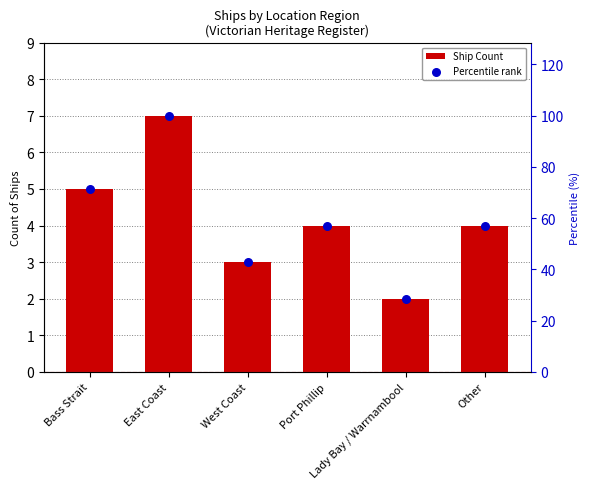

Is the value of Percentile rank at Bass Strait greater than the value of Ship Count at Bass Strait?

Yes